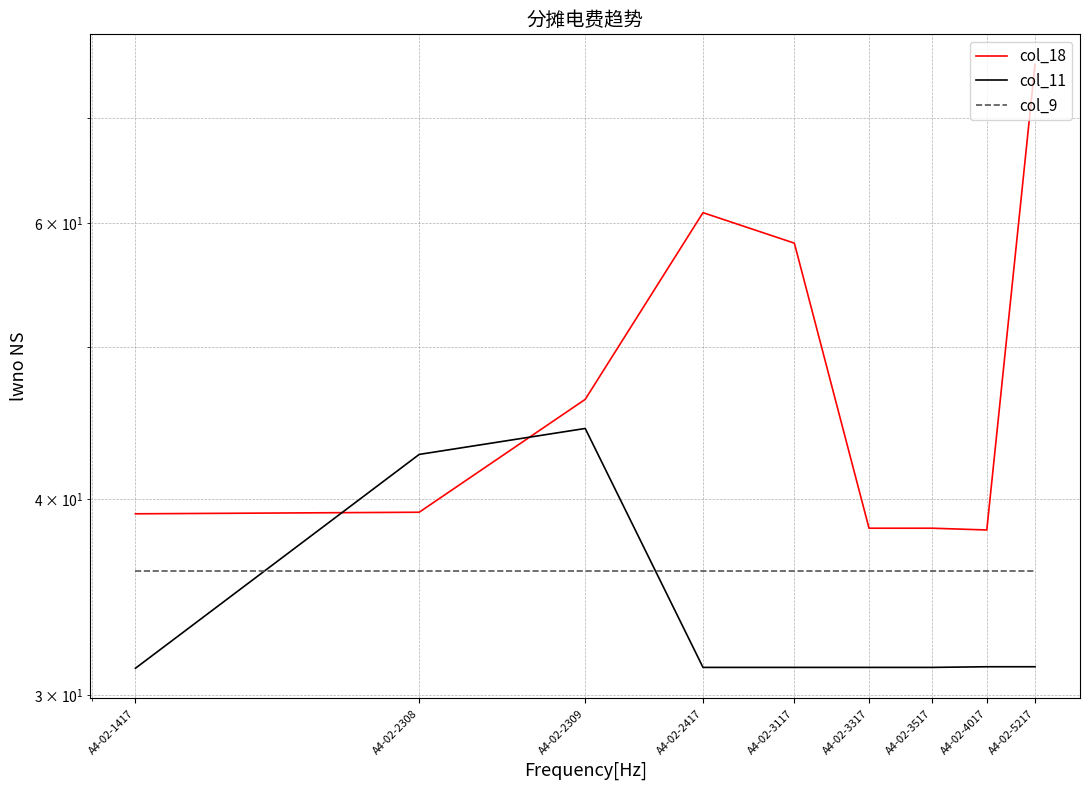

Where is the first local minimum for col_18?

A4-02-4017